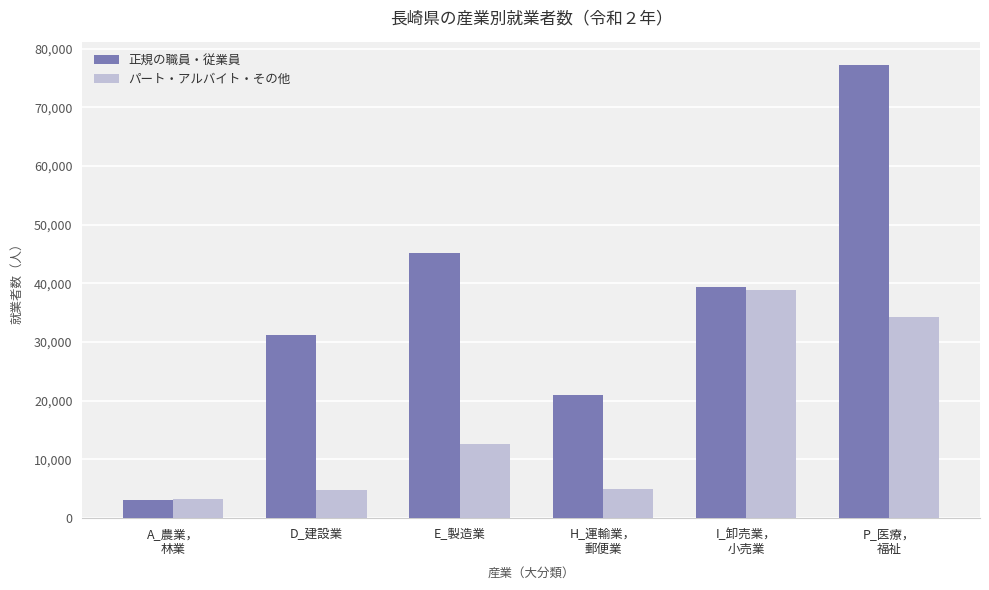

Which series has the largest total across all categories?

正規の職員・従業員